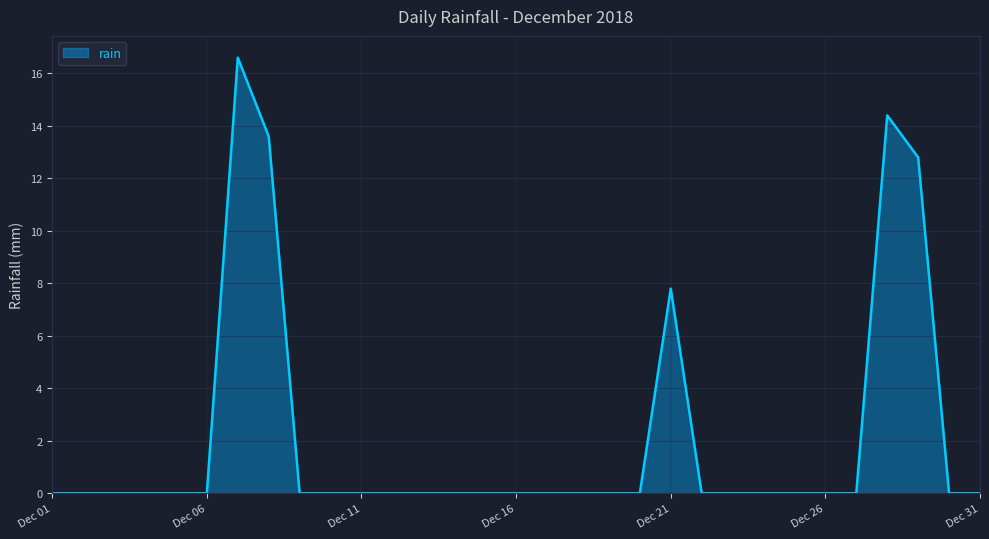

What is the difference between the maximum and minimum values?

16.6